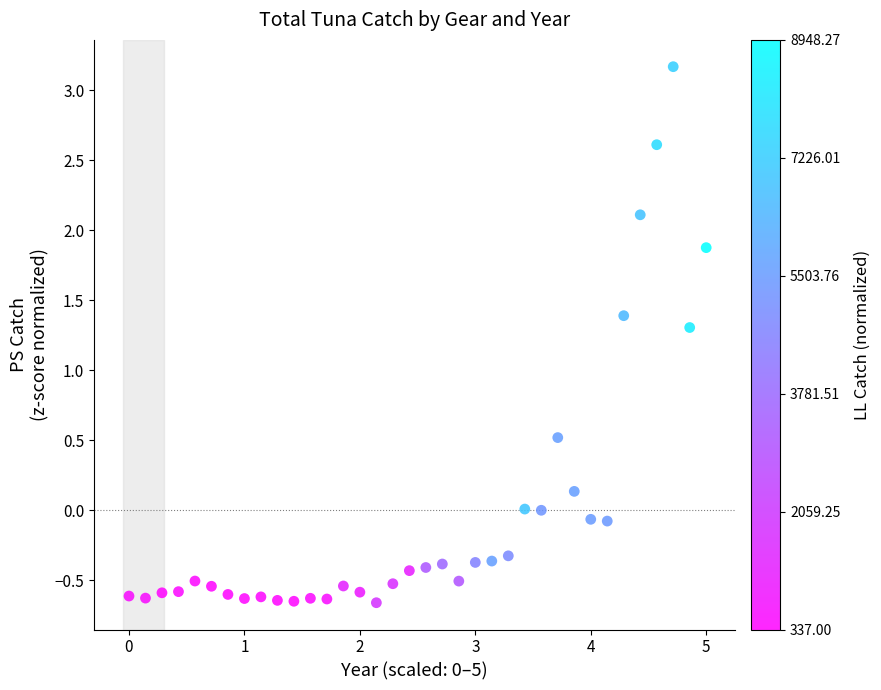

What is the range of X values (max minus min)?

5.0